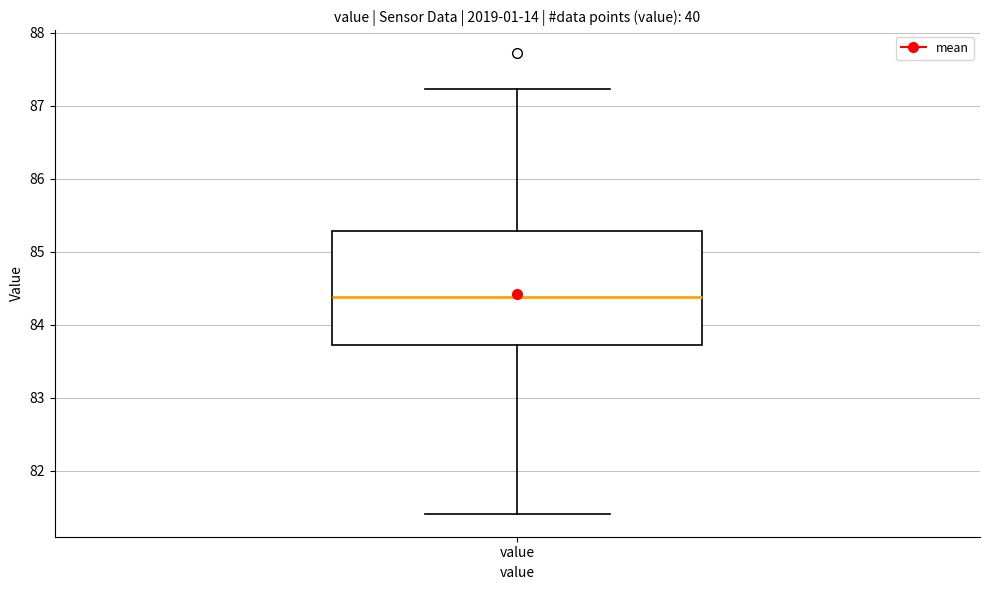

Transcribe this box plot: give where the median line is, the range the box spans, and where the two whiskers end, as read against the y-axis. The values are not printed on the chart, so give them approximately, as read against the axis.

median 84.4, box 83.7 to 85.3, whiskers 81.4 to 87.2